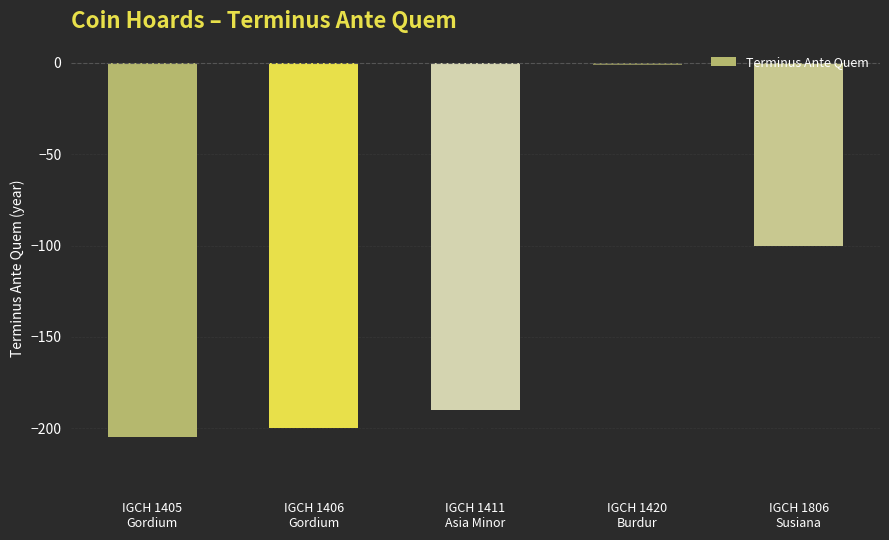

List the labels in order of value, largest first.

IGCH 1420
Burdur, IGCH 1806
Susiana, IGCH 1411
Asia Minor, IGCH 1406
Gordium, IGCH 1405
Gordium